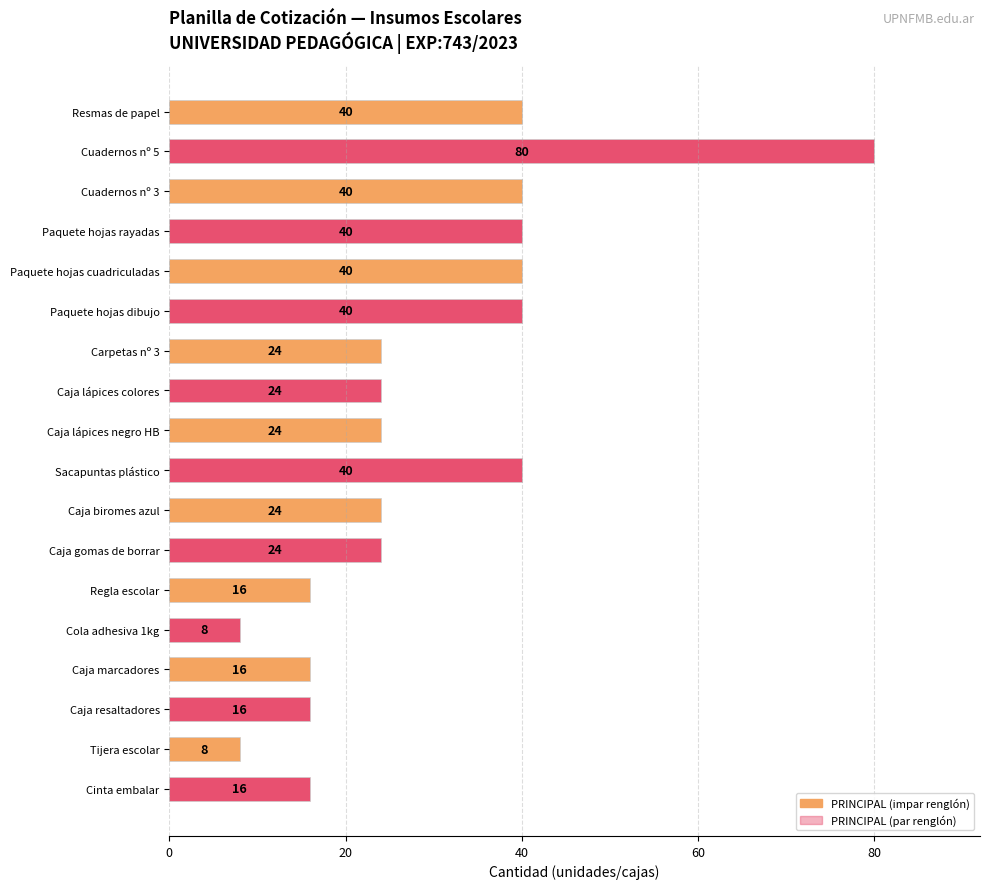

Count the values in the range 16 to 40.

15